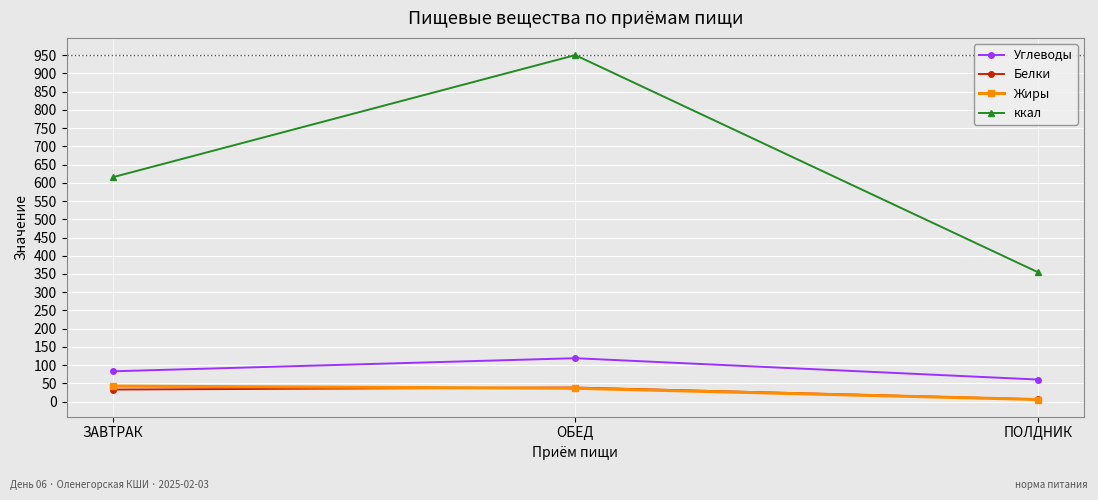

Which series has the largest total across all categories?

ккал